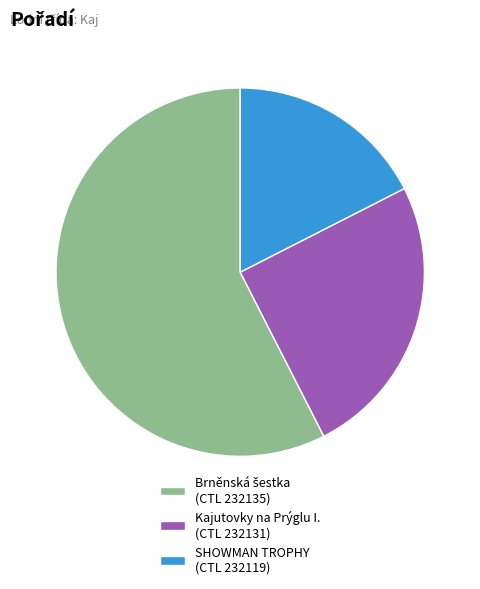

Which category has the smallest portion of the pie?

SHOWMAN TROPHY (CTL 232119)